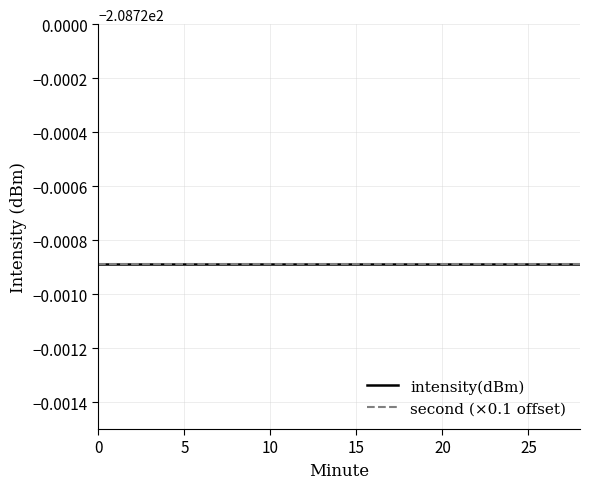

How many lines are shown in the chart?

2